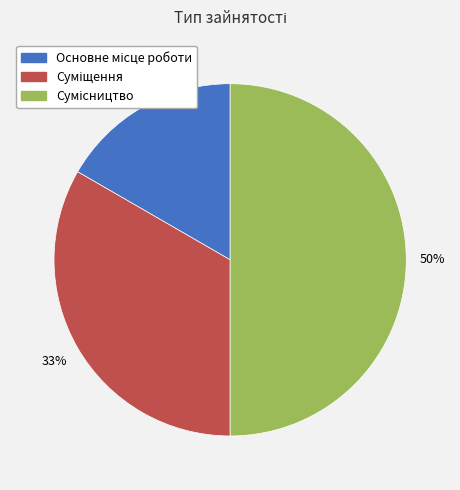

To the nearest percent, what is the difference between the largest and smallest slice percentages?

33%